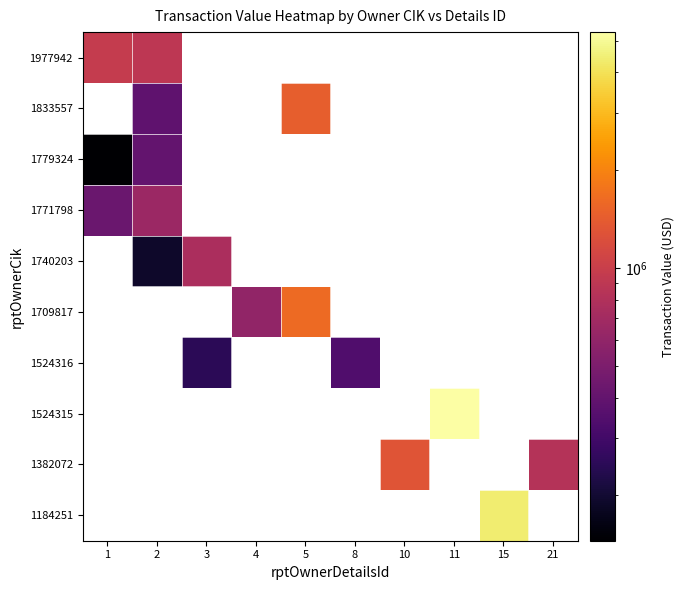

How many values in 1524315 are above zero?

1